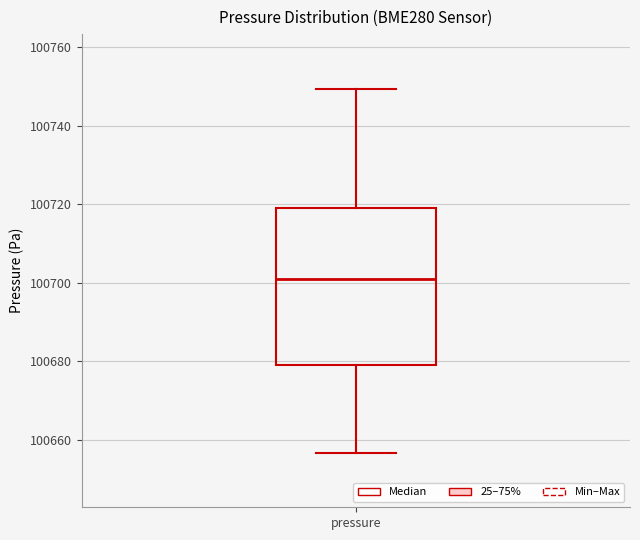

Transcribe this box plot: give where the median line is, the range the box spans, and where the two whiskers end, as read against the y-axis. The values are not printed on the chart, so give them approximately, as read against the axis.

median 100700, box 100678 to 100718, whiskers 100656 to 100750